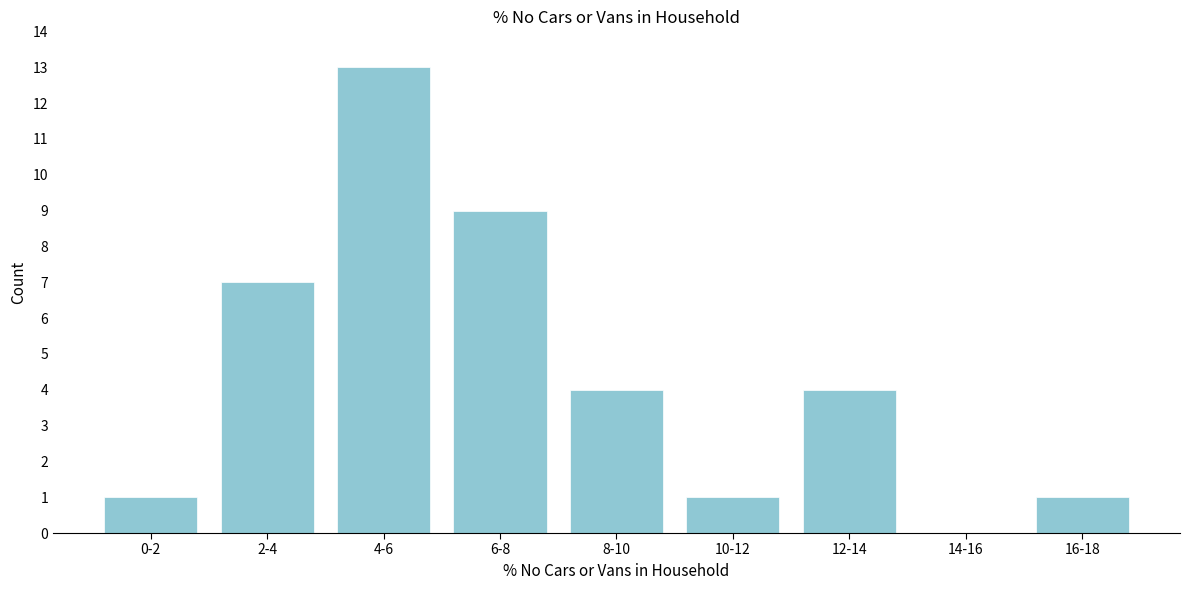

Reading right to left, list all the values displayed in this chart.

16-18=1	14-16=0	12-14=4	10-12=1	8-10=4	6-8=9	4-6=13	2-4=7	0-2=1